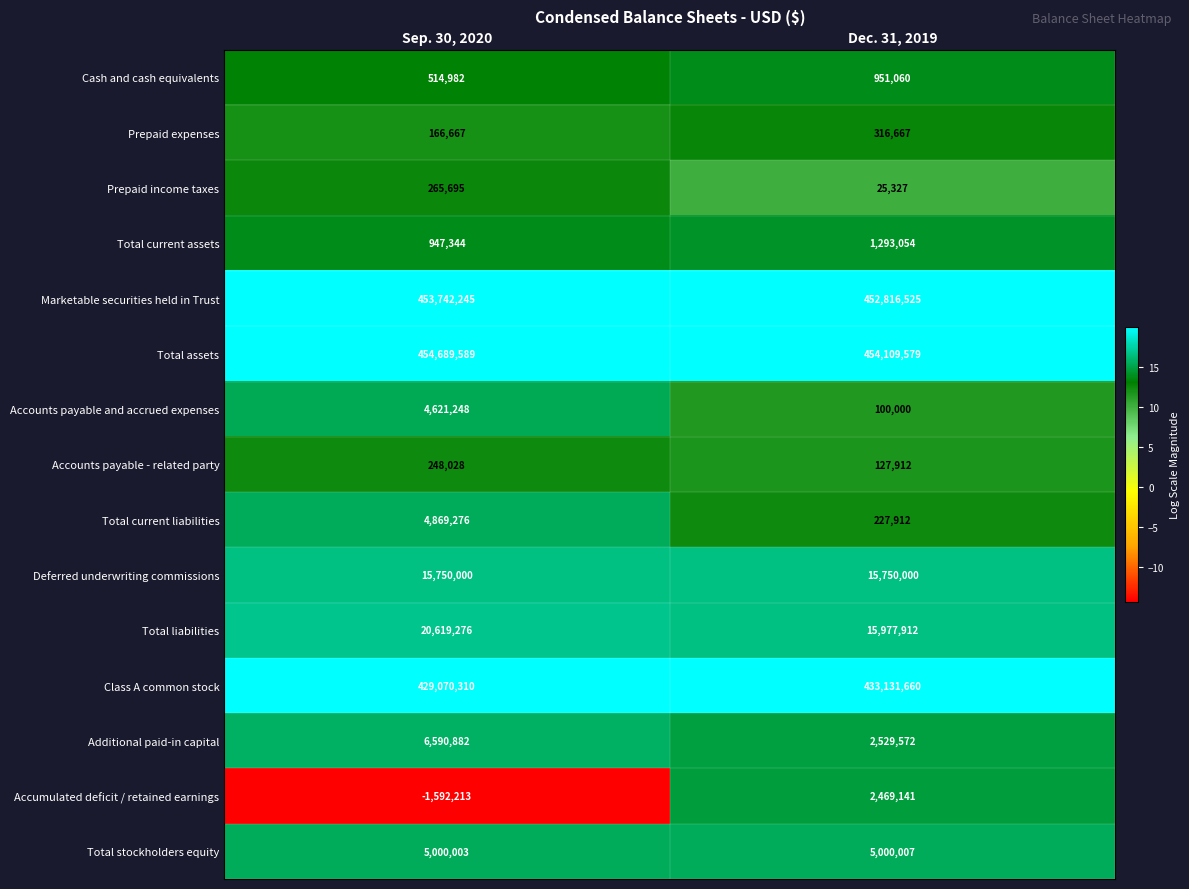

What is the lowest value of the Total liabilities series?

15977912